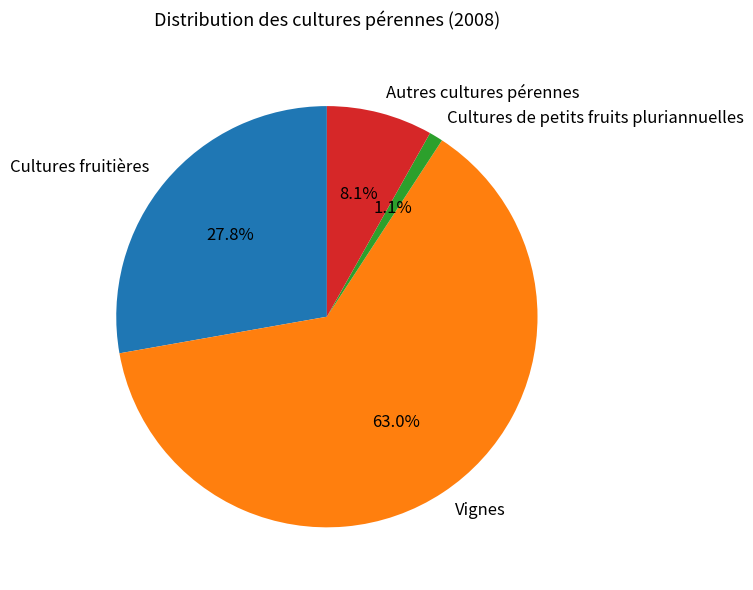

To the nearest percent, what is the difference between the Autres cultures pérennes and Vignes slice percentages?

55%